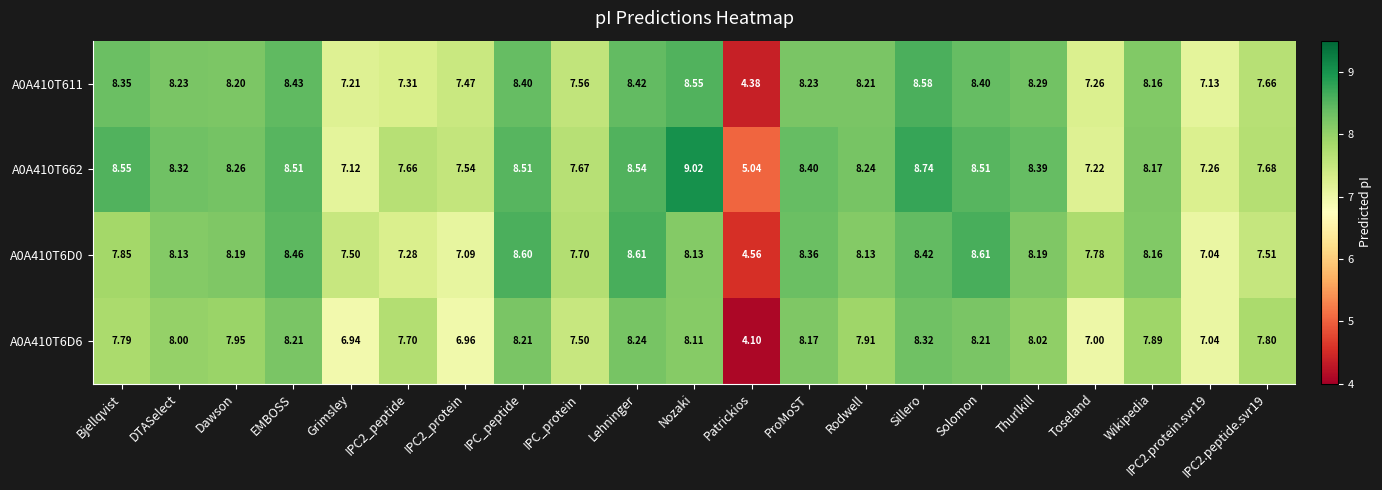

At which label does A0A410T611 reach its peak?

Sillero